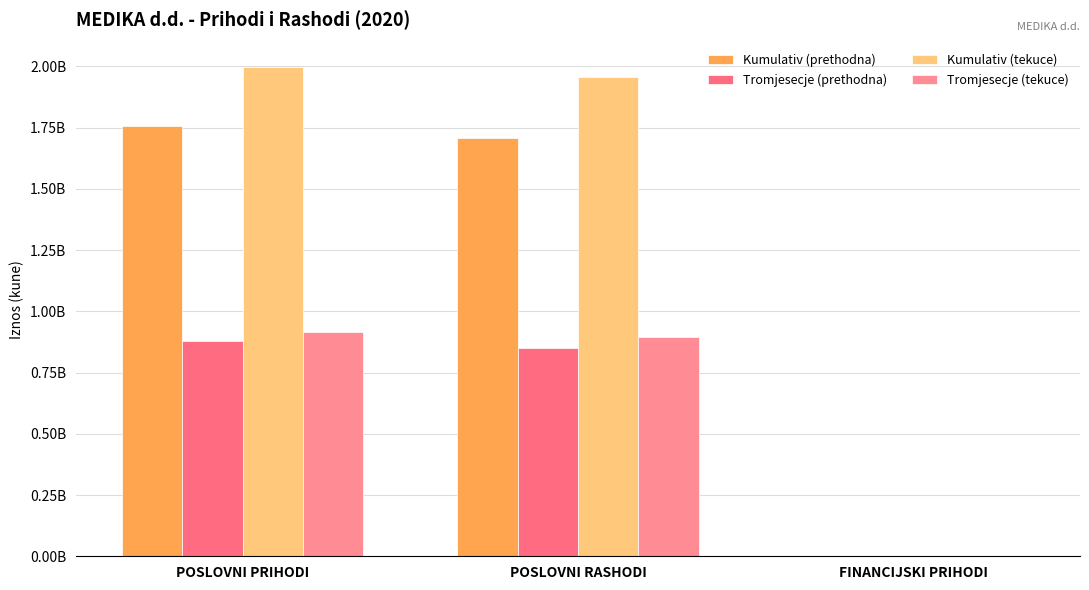

Are the bars grouped side by side (vs. stacked)?

Yes